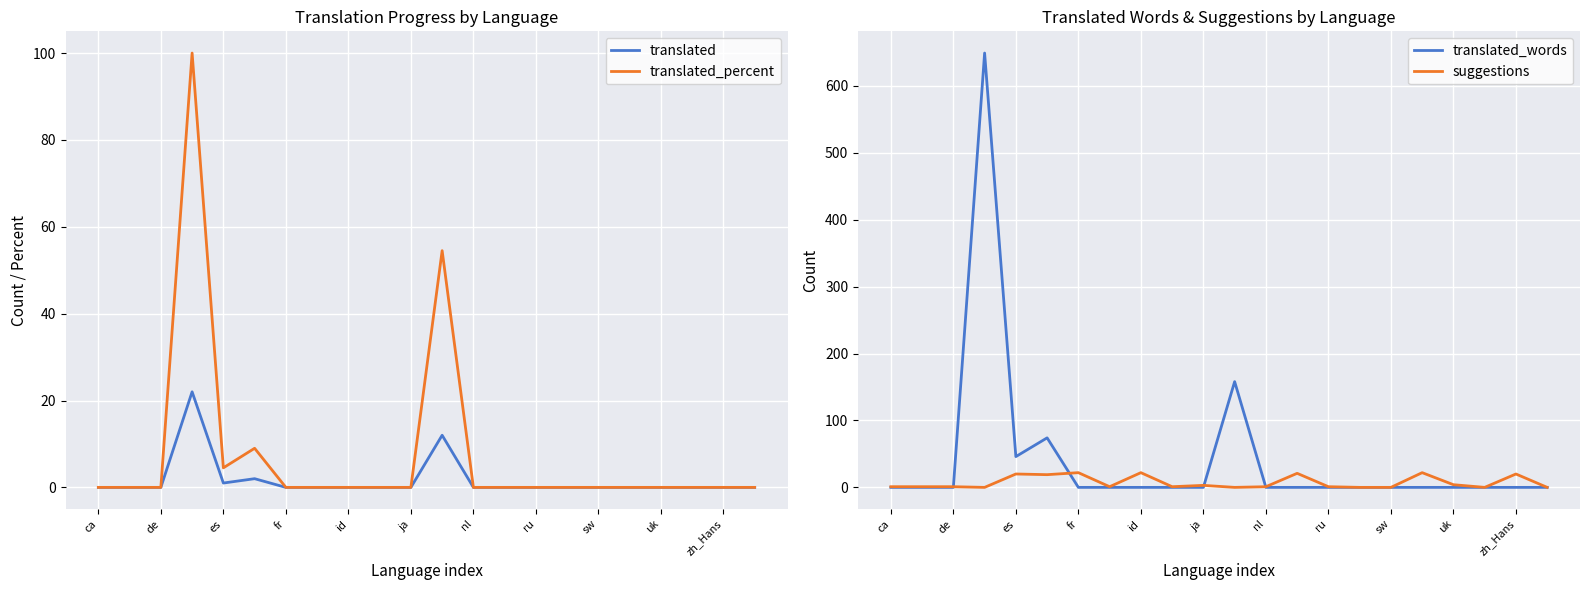

What are all the series names shown in the legend?

translated, translated_percent, translated_words, suggestions